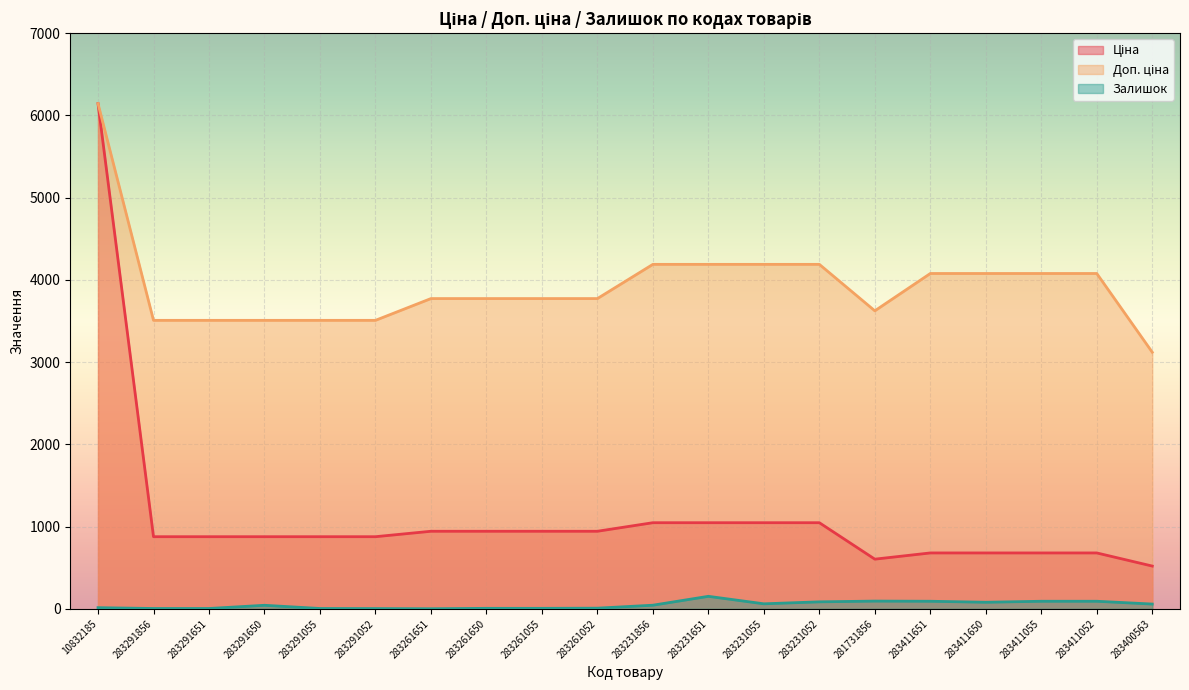

What is the difference between the maximum and second lowest values in the Доп. ціна series?

2635.3